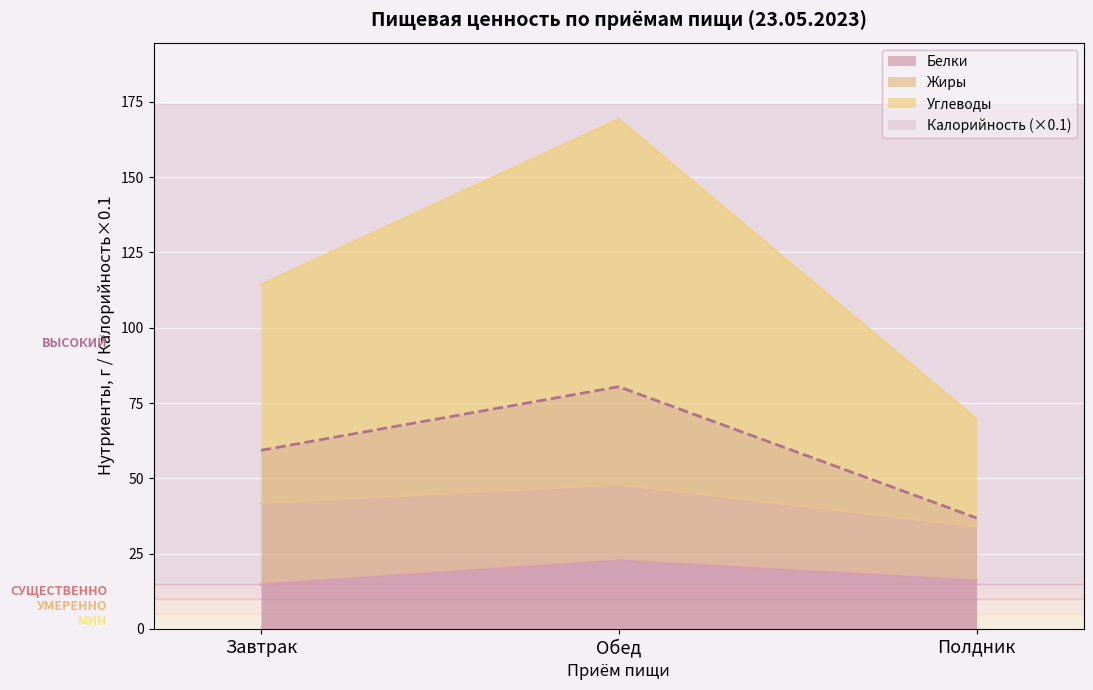

What is the greatest value displayed?

169.3